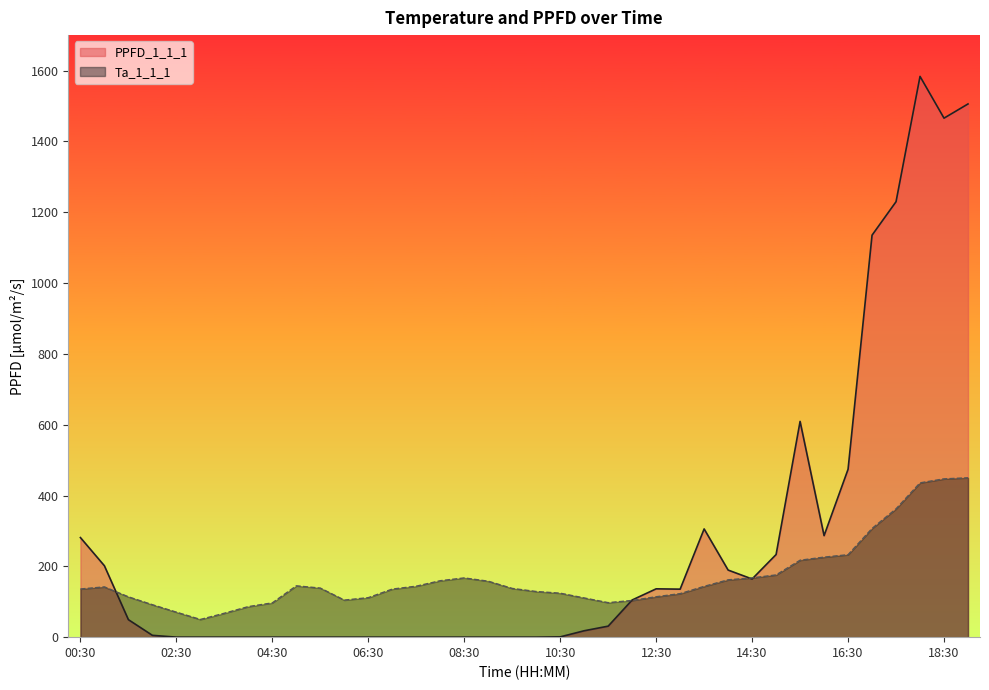

Rank the series at 07:00 from highest to lowest value.

Ta_1_1_1, PPFD_1_1_1